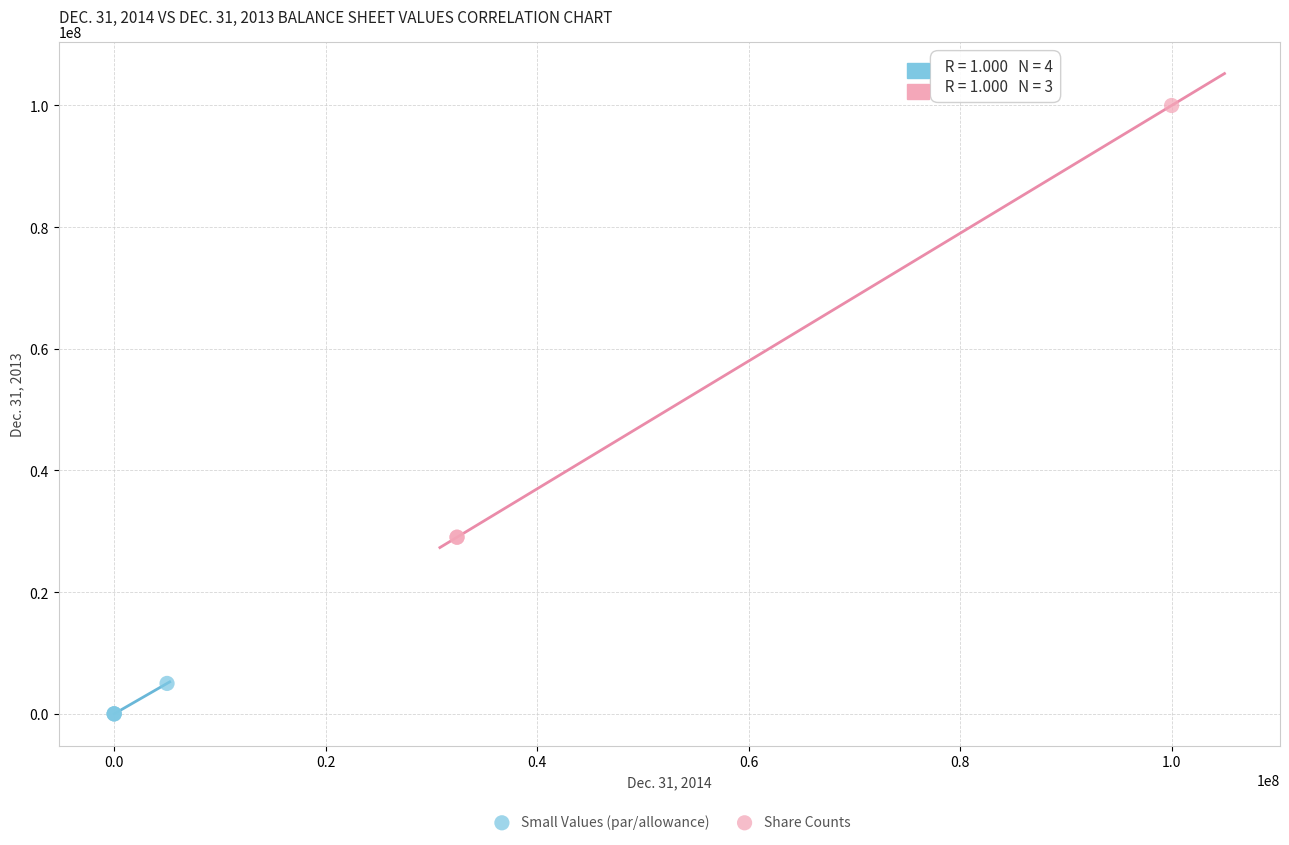

Which series reaches the maximum Y coordinate?

Share Counts